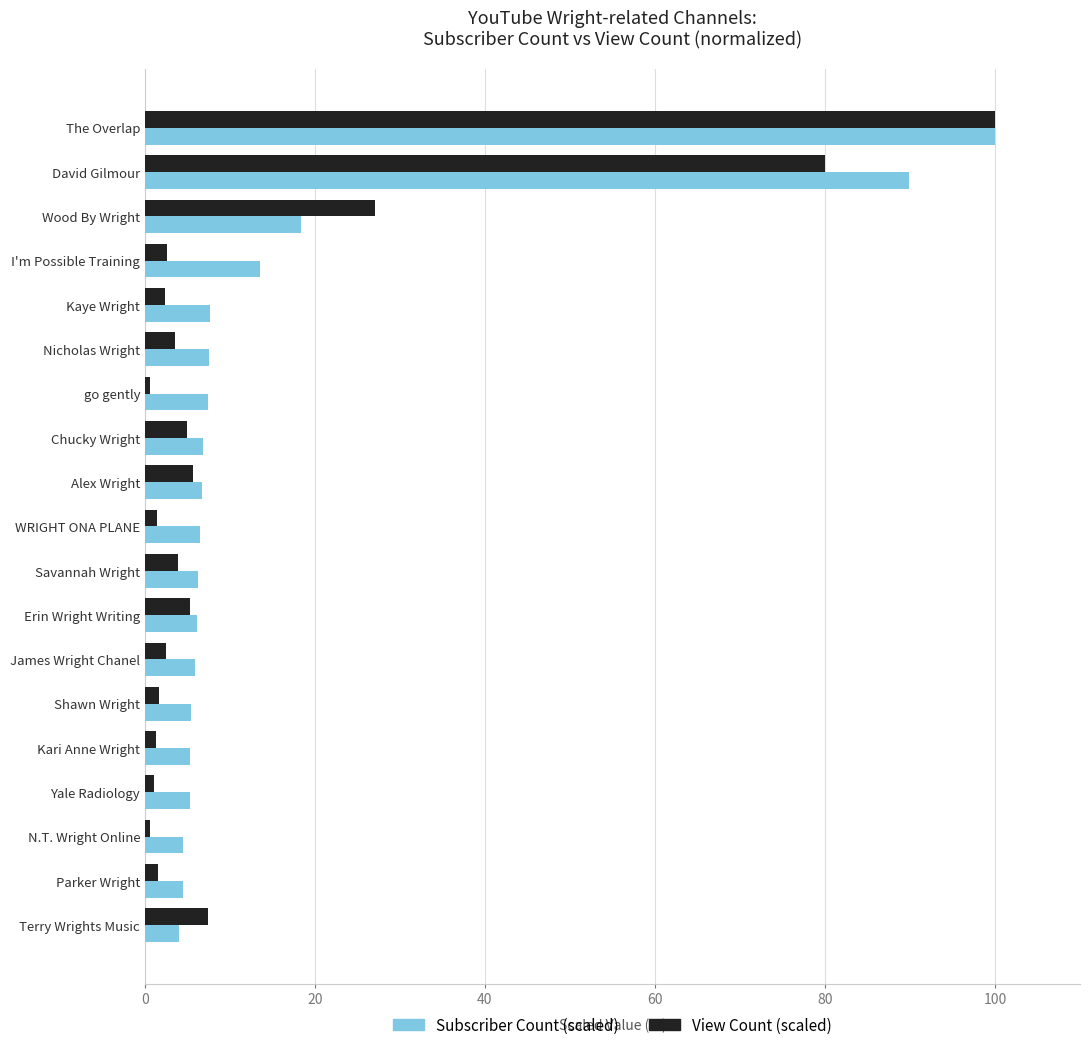

At Kaye Wright, list the series in order from smallest to largest.

View Count (scaled), Subscriber Count (scaled)